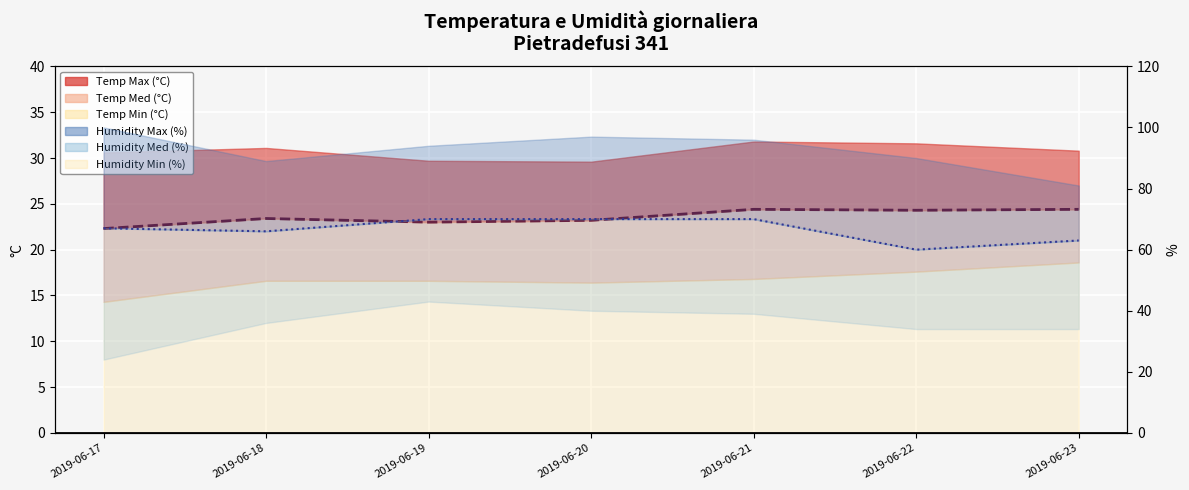

True or false: Humidity Med line and Temp Med line cross at least once.

False